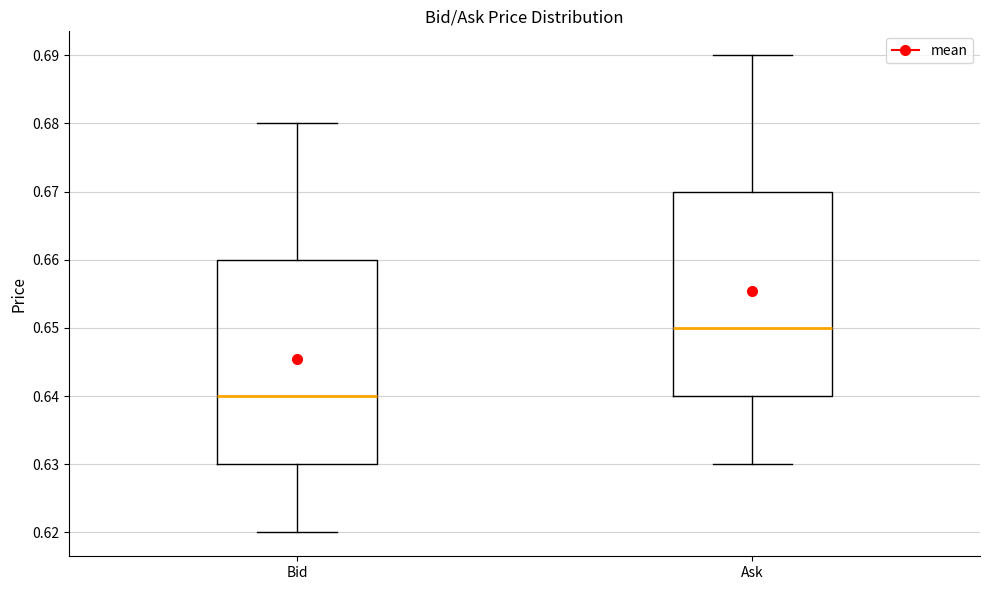

Reading left to right, read every box against the y-axis: the position of its median line, the range the box covers, and the ends of its whiskers. The values are not printed on the chart, so give them approximately, as read against the axis.

Bid: median 0.64, box 0.63 to 0.66, whiskers 0.62 to 0.68
Ask: median 0.65, box 0.64 to 0.67, whiskers 0.63 to 0.69